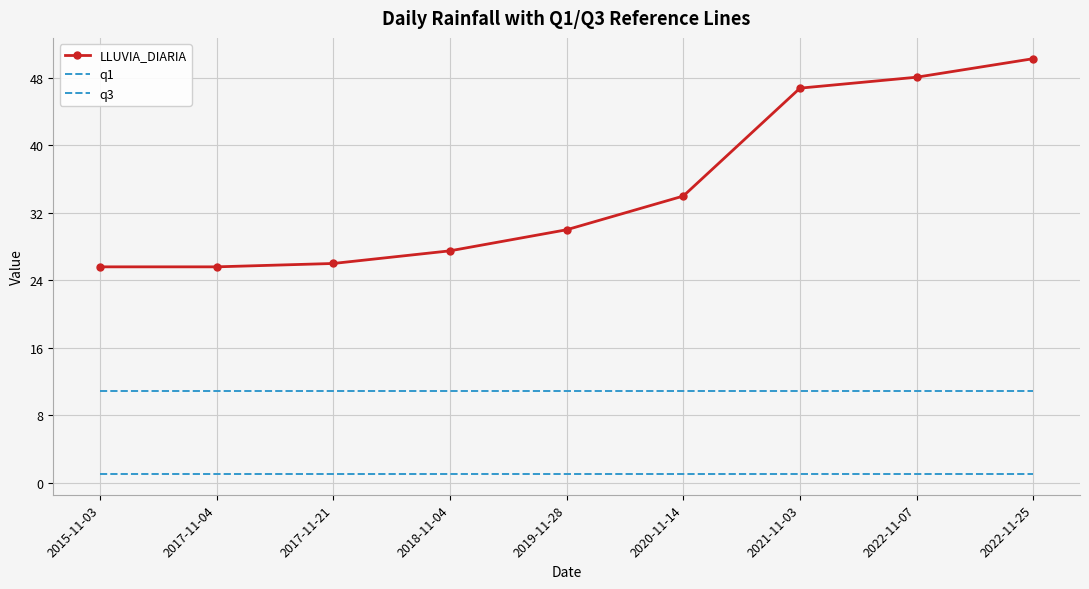

What is the difference between the highest and lowest values at 2017-11-21?

25.0